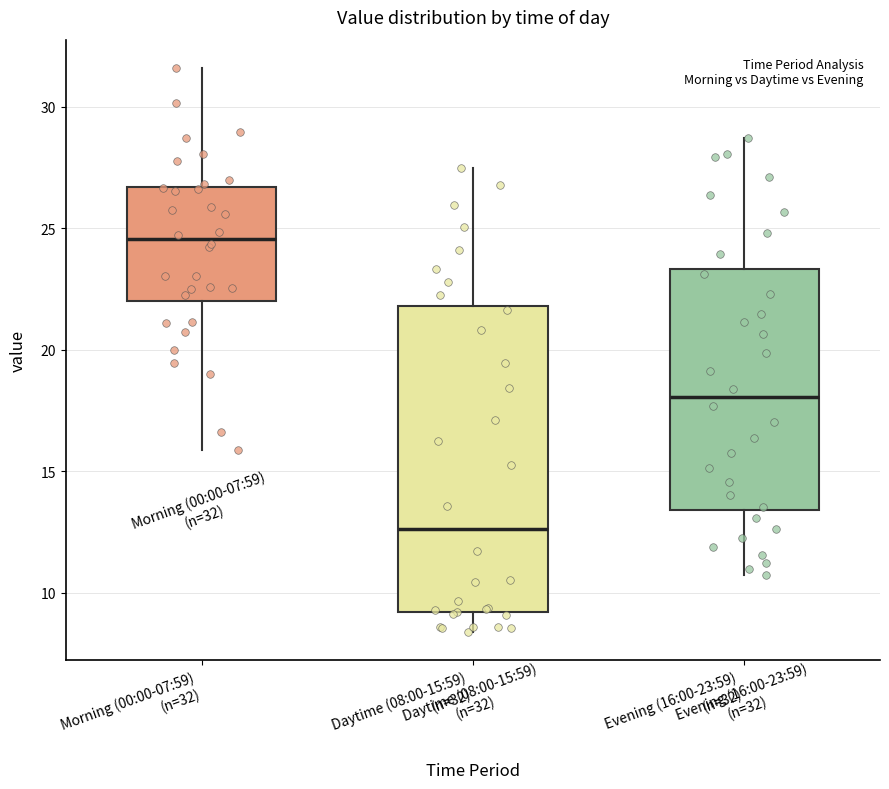

Which box has the highest median line?

Morning (00:00-07:59) (n=32)